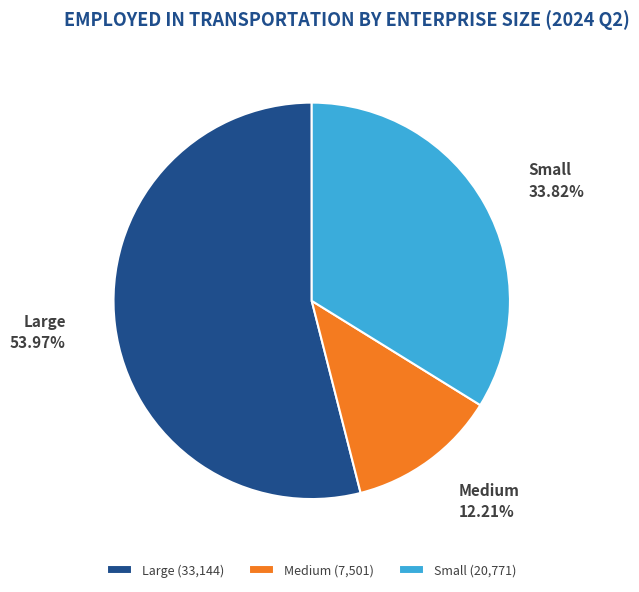

Is it true that Medium is 12% of the pie?

True